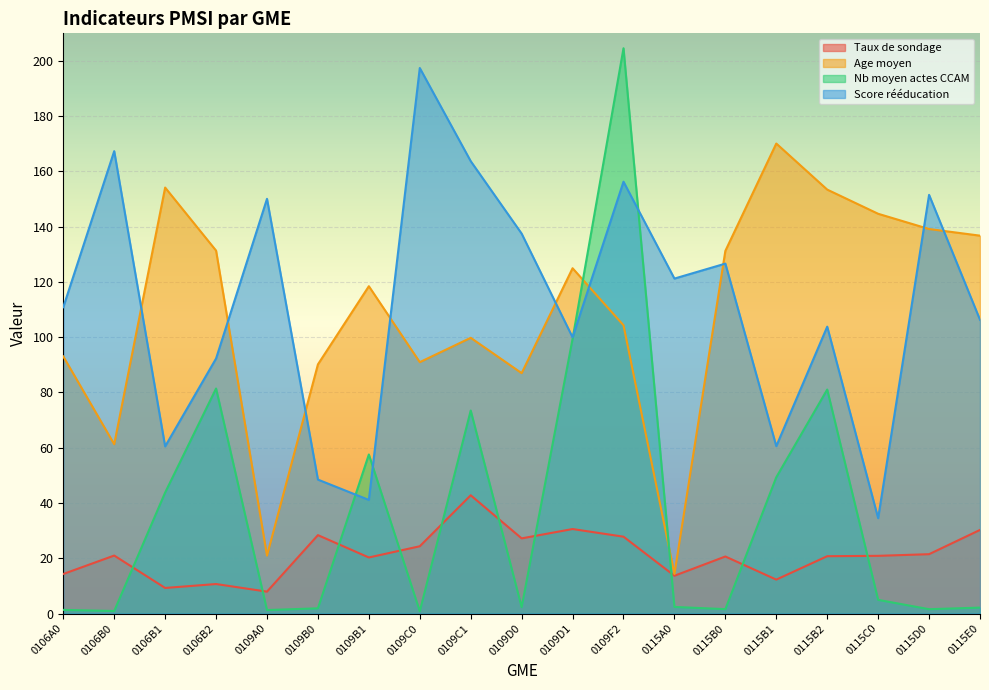

Where is the first local maximum for Taux de sondage?

0106B0